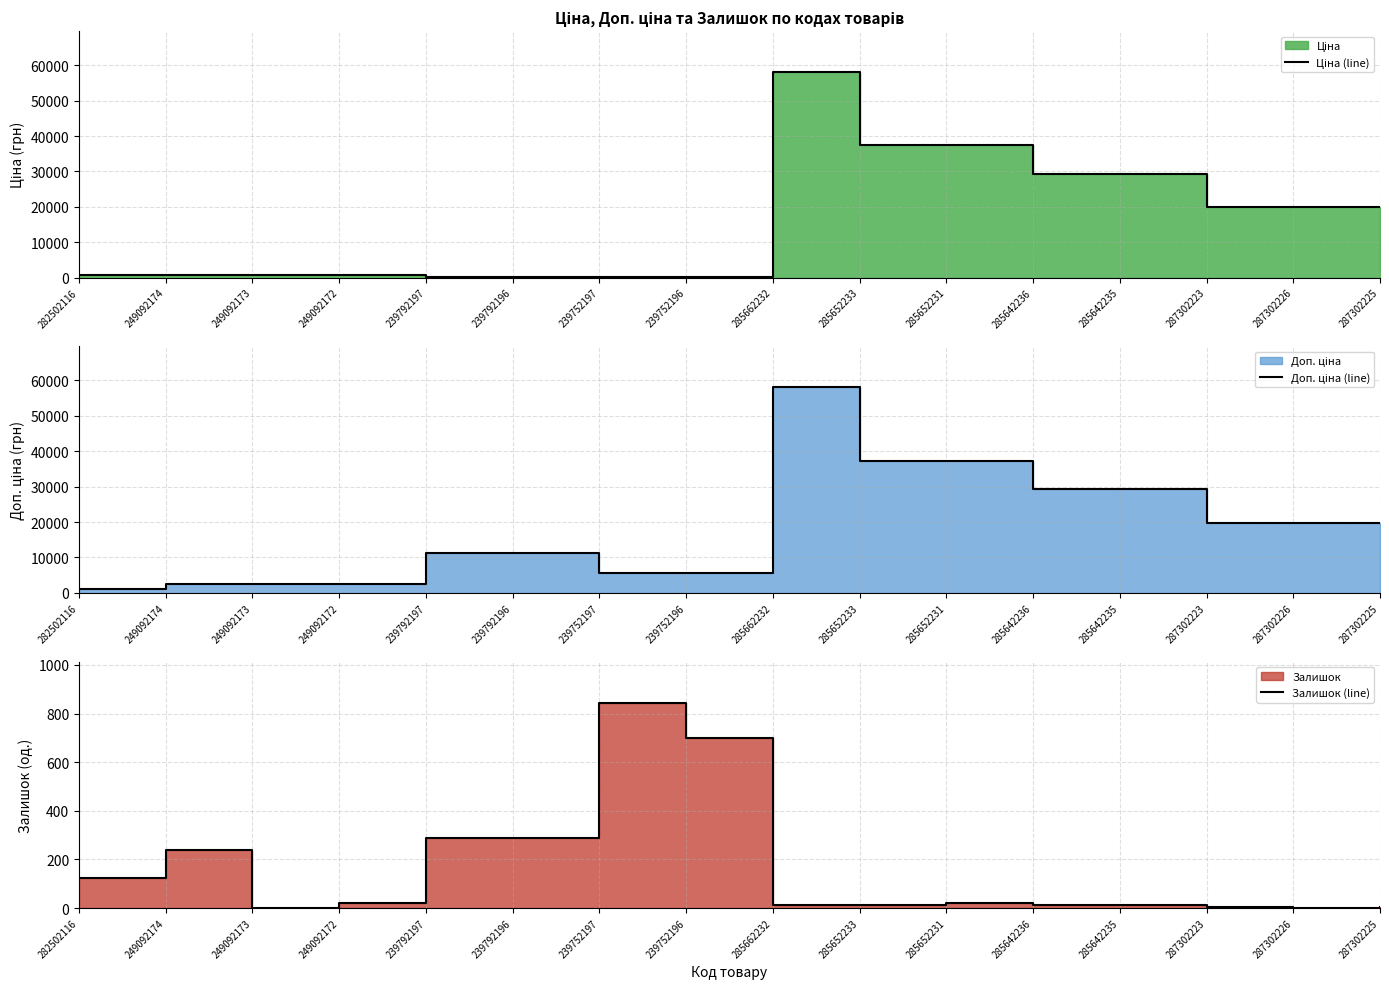

What is the value of the Доп. ціна (line) point at the 5th from the left?

11334.0